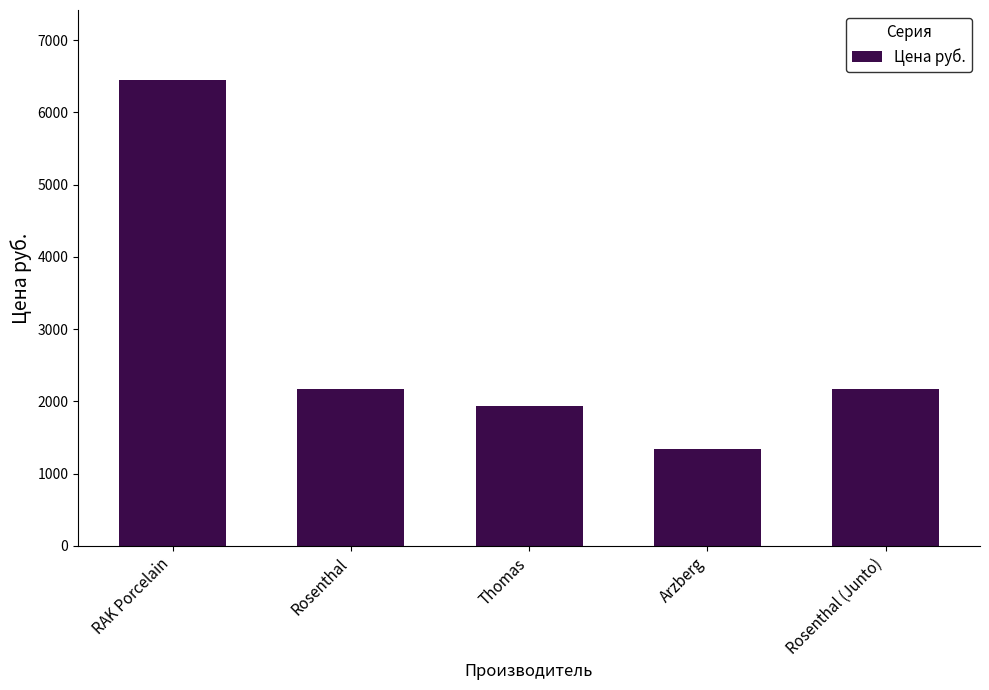

What is the change in value from RAK Porcelain to Rosenthal (Junto)?

-4271.6